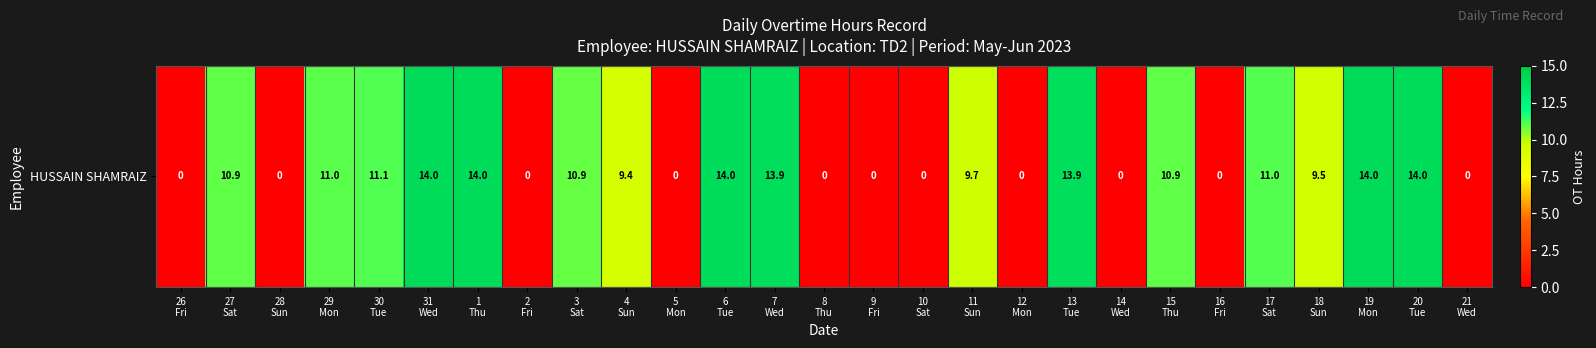

Rank the categories by value from highest to lowest.

1
Thu, 31
Wed, 19
Mon, 20
Tue, 6
Tue, 7
Wed, 13
Tue, 30
Tue, 17
Sat, 29
Mon, 27
Sat, 15
Thu, 3
Sat, 11
Sun, 18
Sun, 4
Sun, 26
Fri, 28
Sun, 2
Fri, 5
Mon, 8
Thu, 9
Fri, 10
Sat, 12
Mon, 14
Wed, 16
Fri, 21
Wed